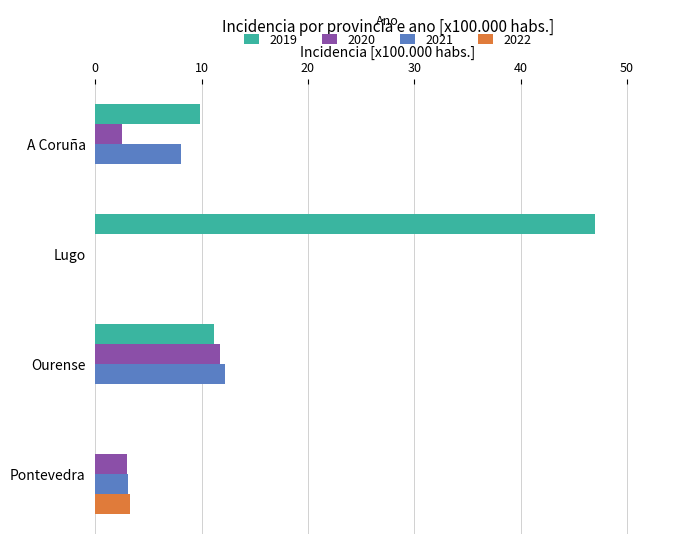

What is the spread (max minus min) of values at Ourense?

12.2